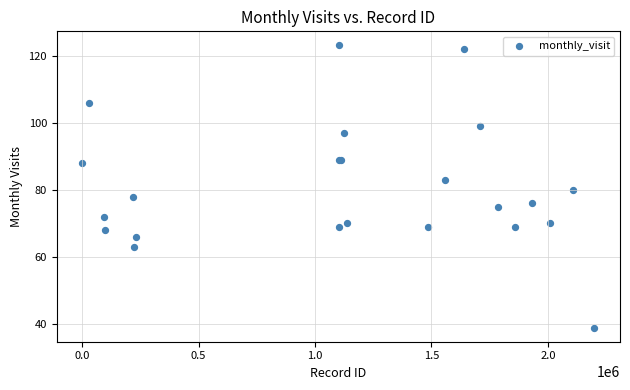

What Y value in the scatter plot is closest to 81?

80